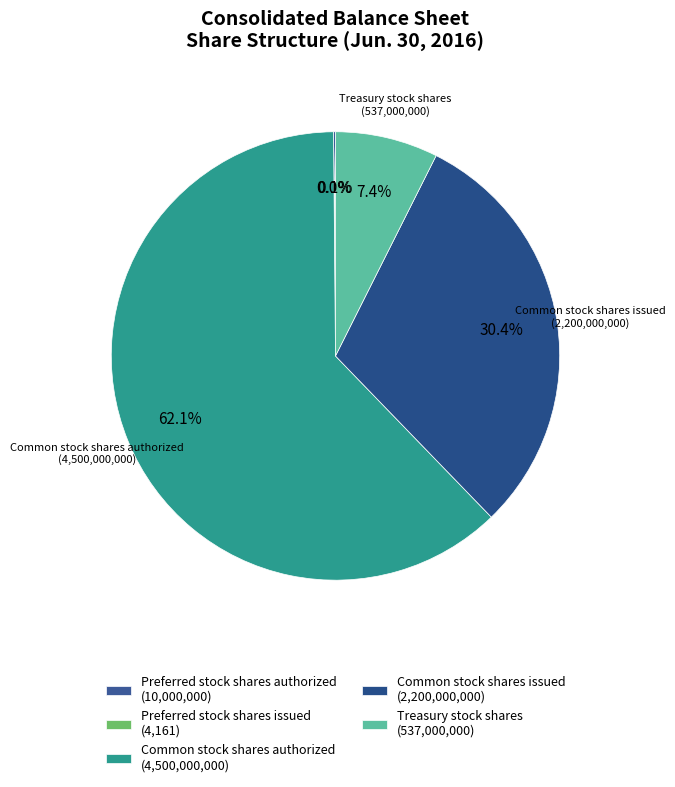

To the nearest percent, what percentage of the pie is Common stock shares issued?

30%